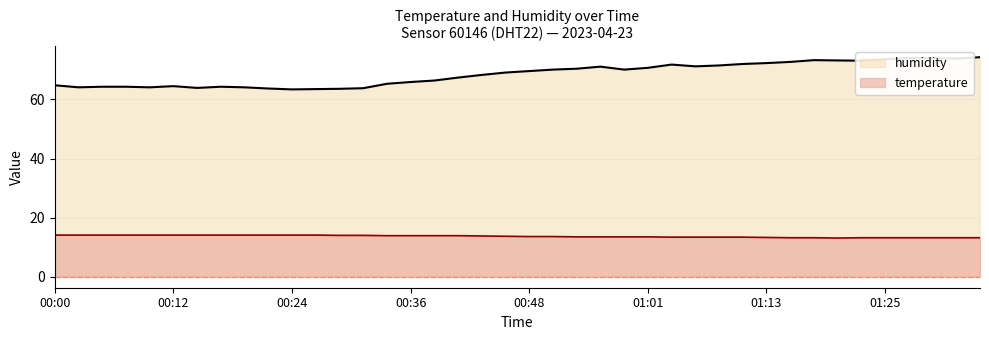

Where is humidity nearest to the value 68?

00:44